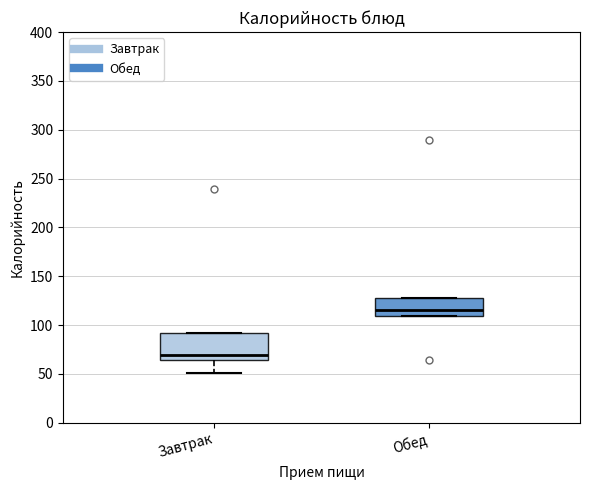

Which box's median line is the highest?

Обед